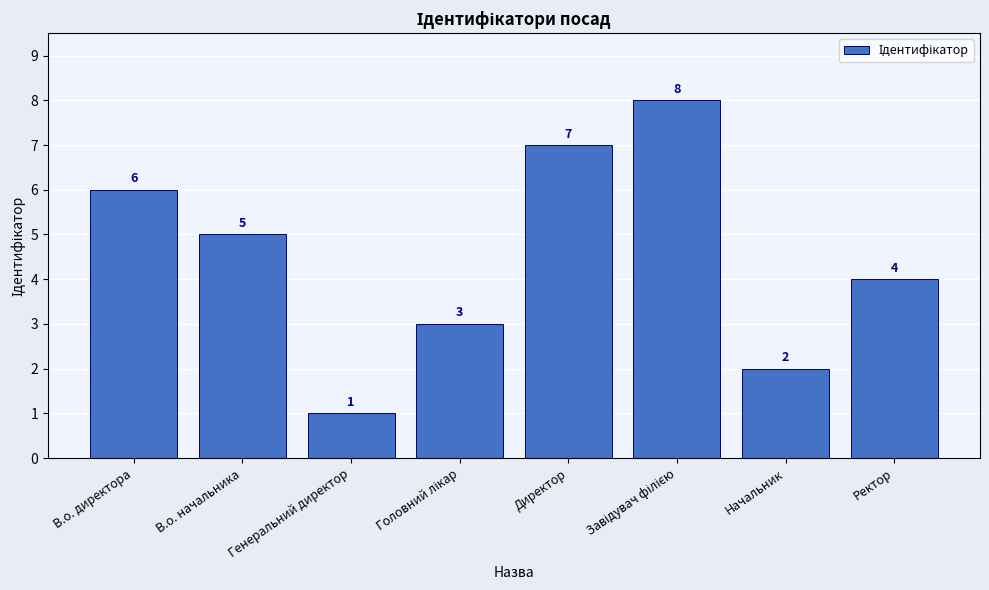

What is the difference between the second highest and minimum values?

6